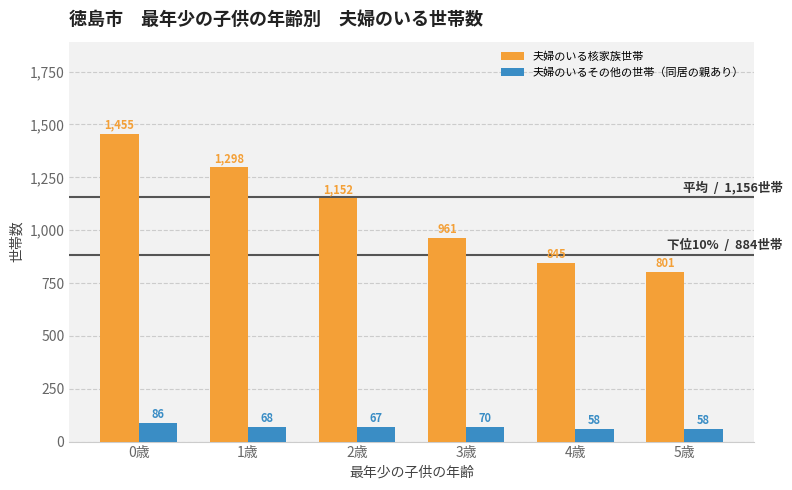

Which series has the widest spread of values?

夫婦のいる核家族世帯